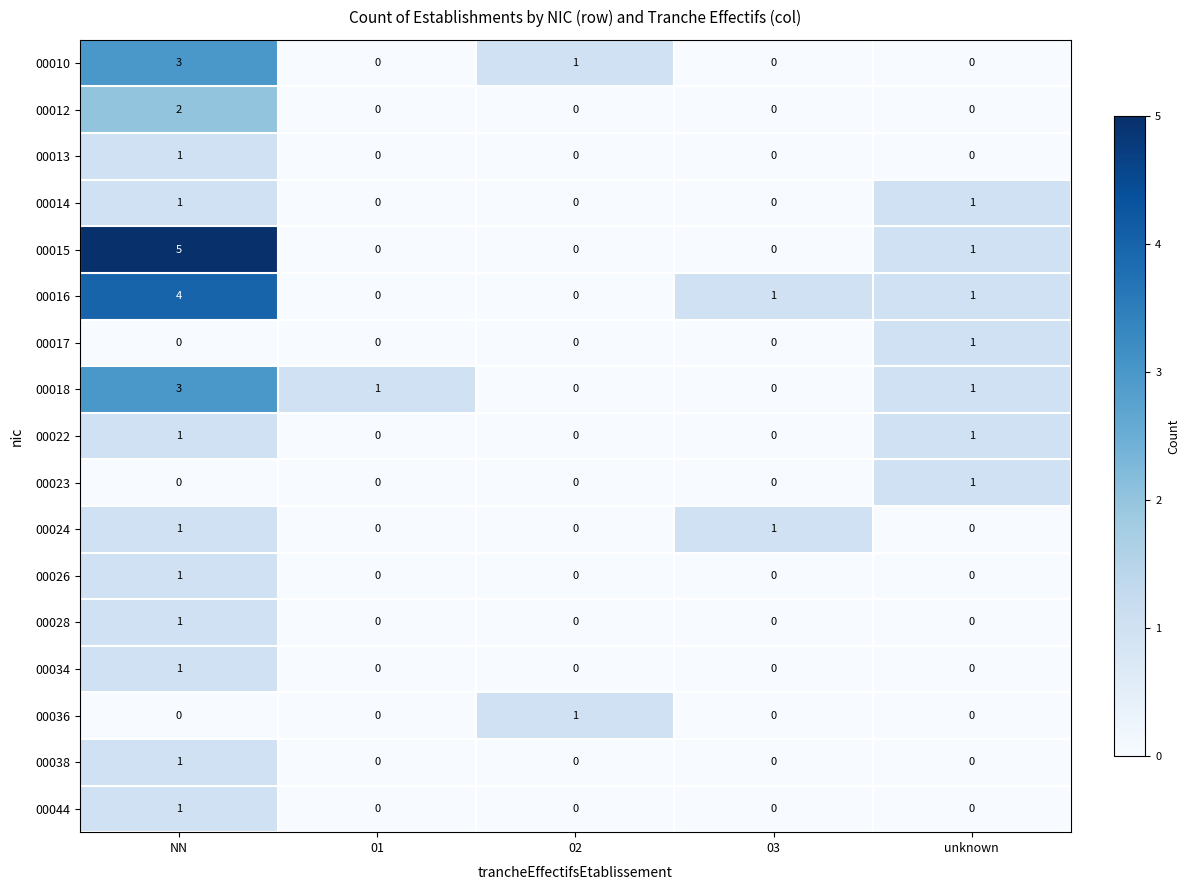

Which category has the highest value across all series?

NN